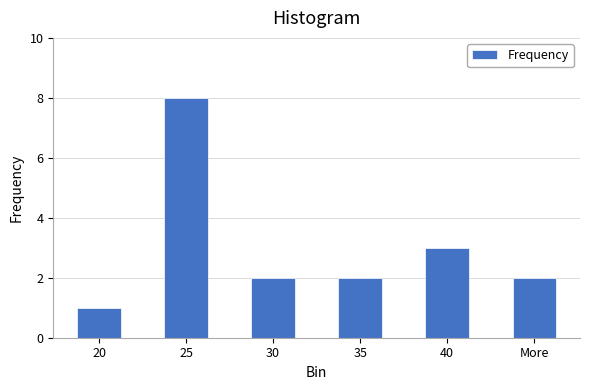

Reading left to right, transcribe all the data shown in this chart.

20=1	25=8	30=2	35=2	40=3	More=2